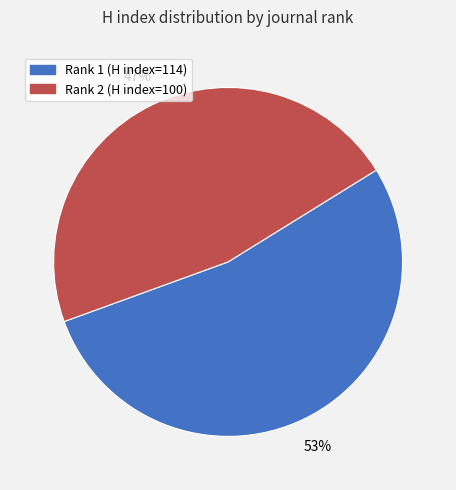

To the nearest percent, what is the average slice percentage?

50%